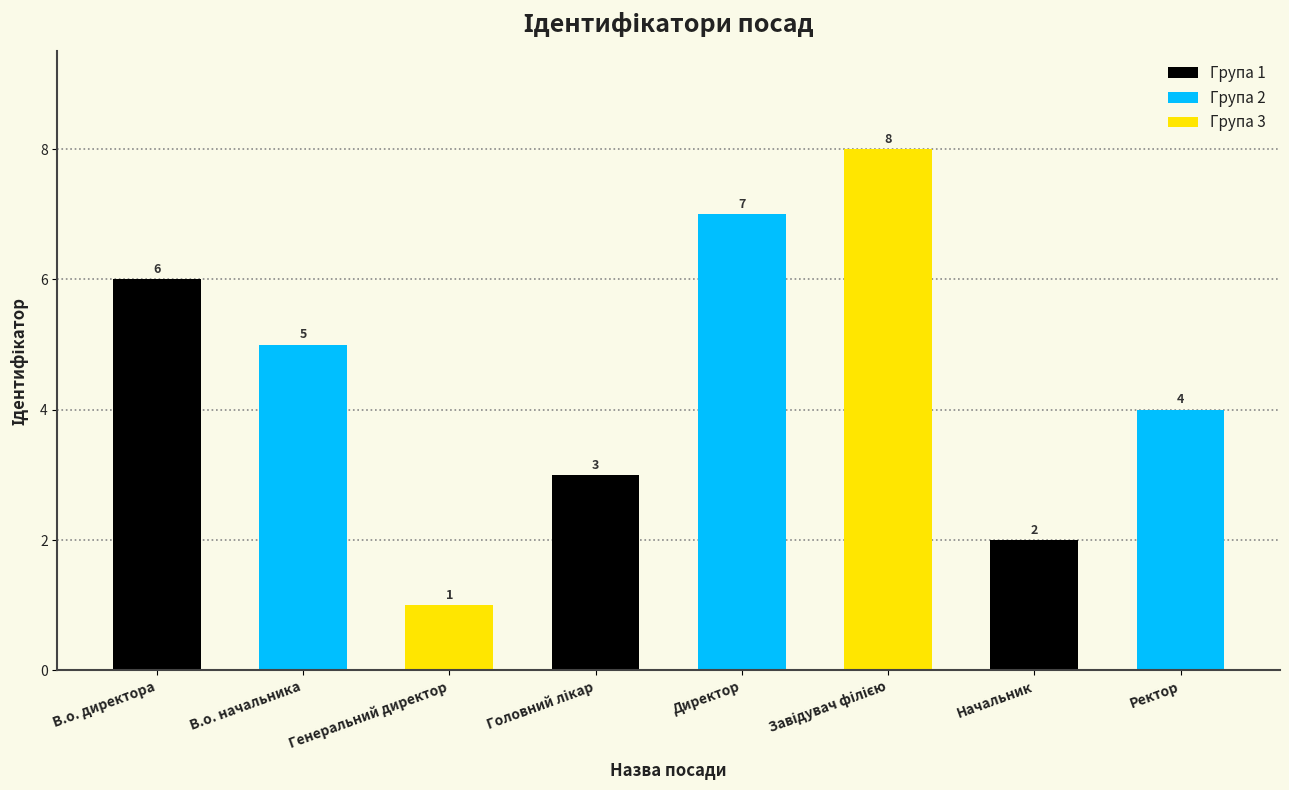

What is the label of the 8th bar from the left?

Ректор